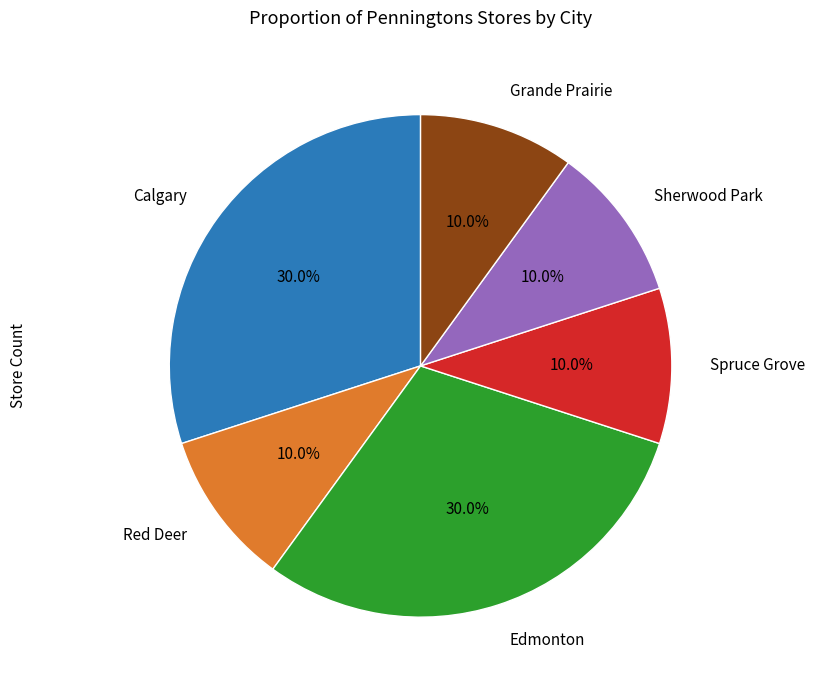

Does Sherwood Park represent more than half of the total?

No